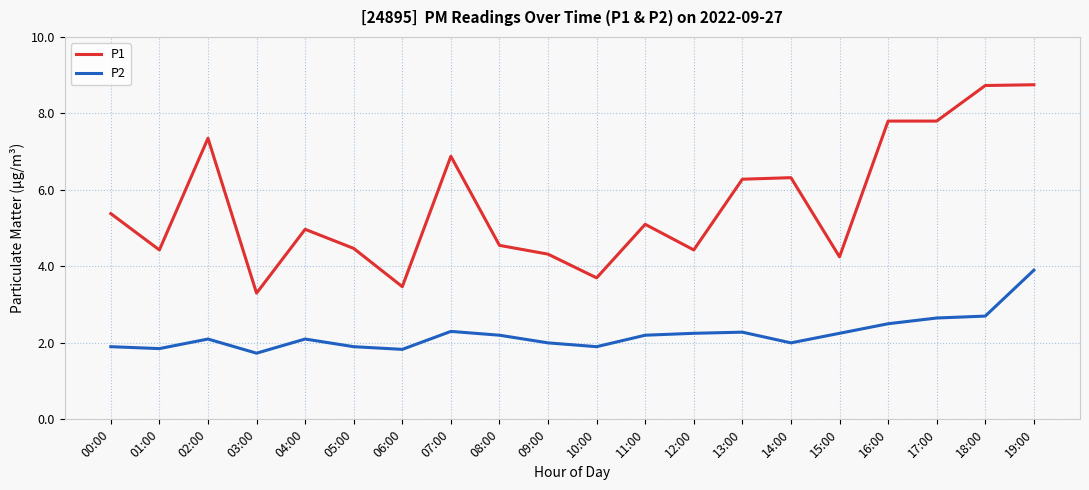

Which series has the largest total across all categories?

P1